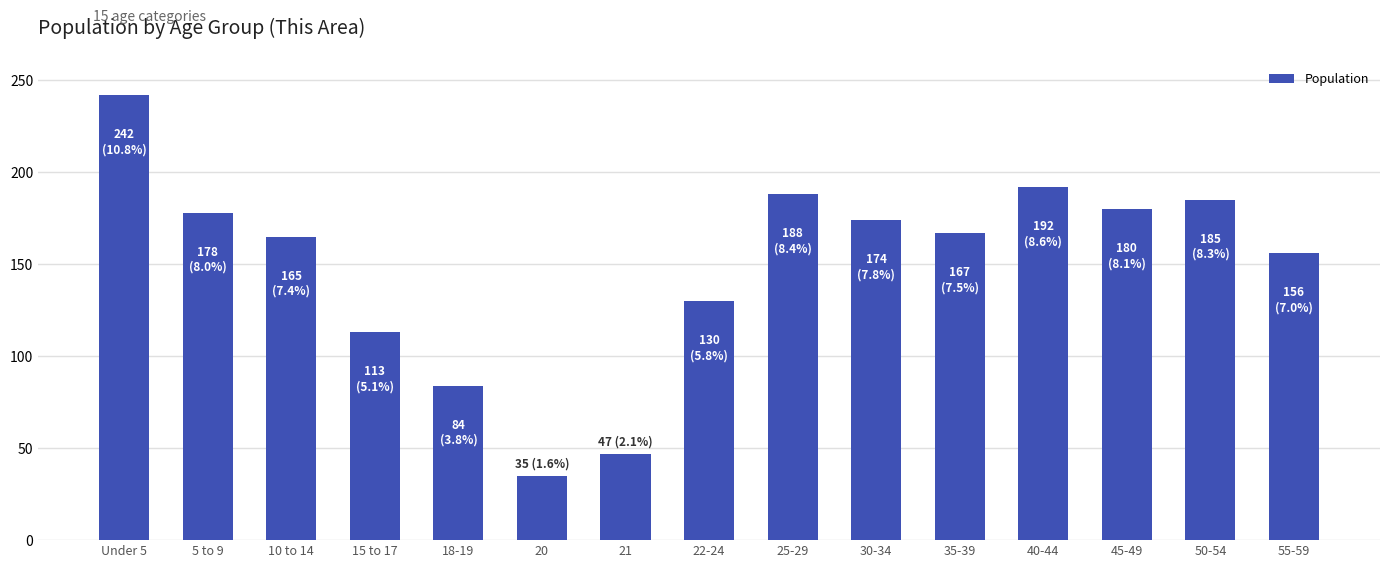

At which category does the chart reach its peak across all series?

Under 5